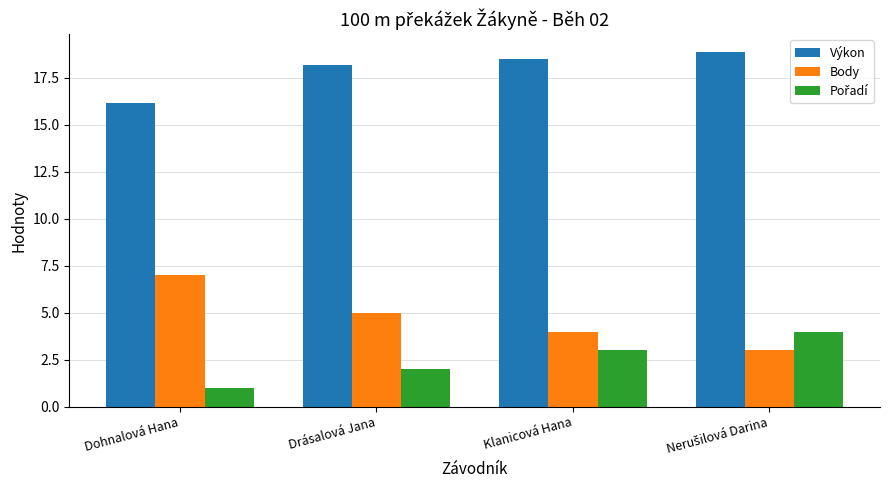

What is the difference between the maximum and minimum values in the Výkon series?

2.7